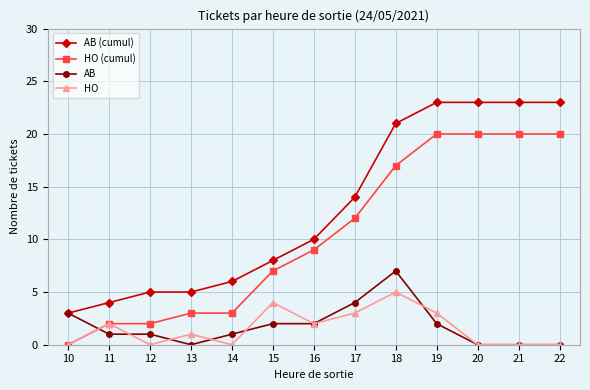

The value of AB at 14 is 1. True or false?

True